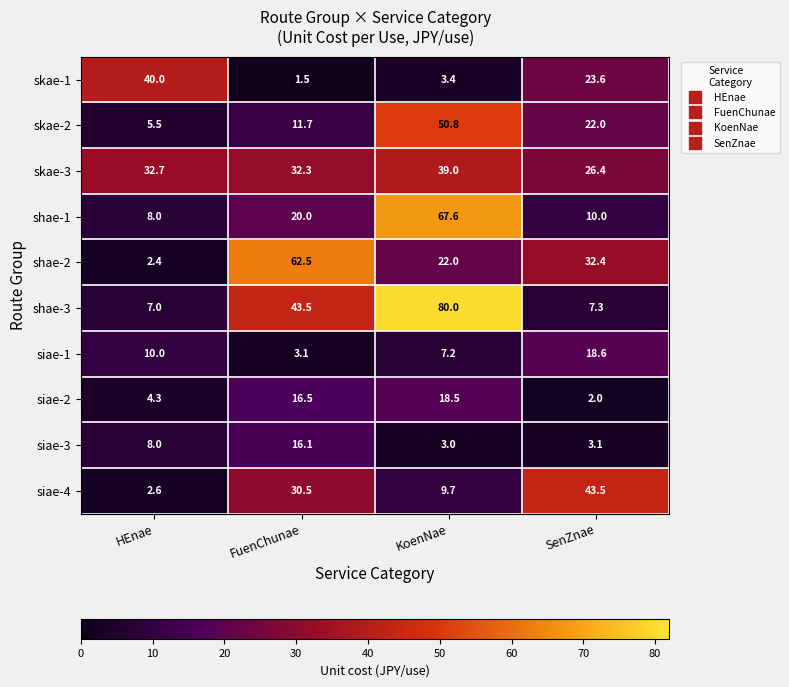

Where is shae-2 nearest to the value 32?

SenZnae